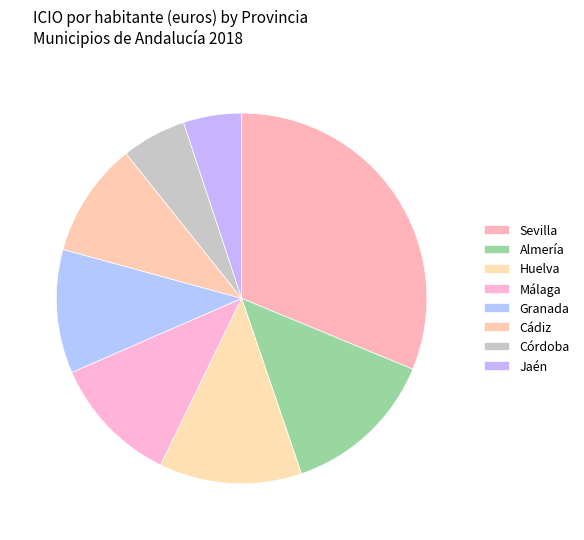

Which category has the smallest portion of the pie?

Jaén